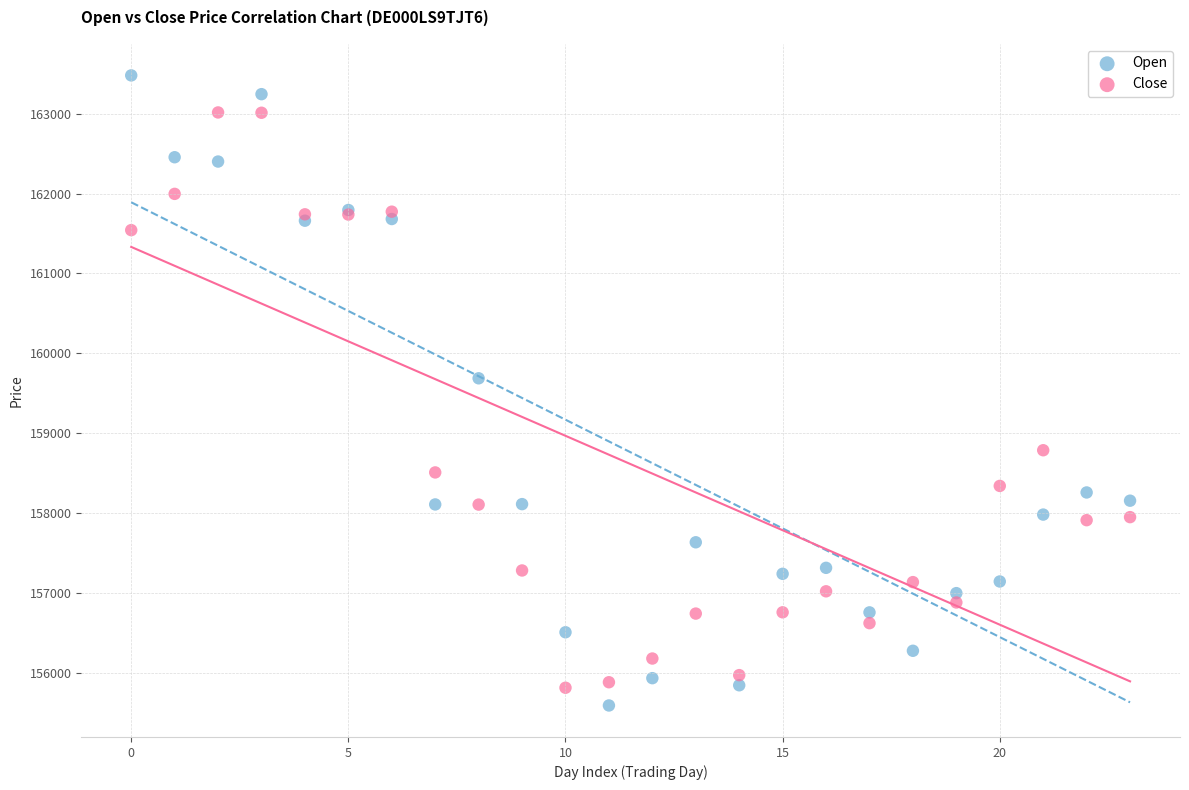

Which series has the widest spread of Y values?

Open